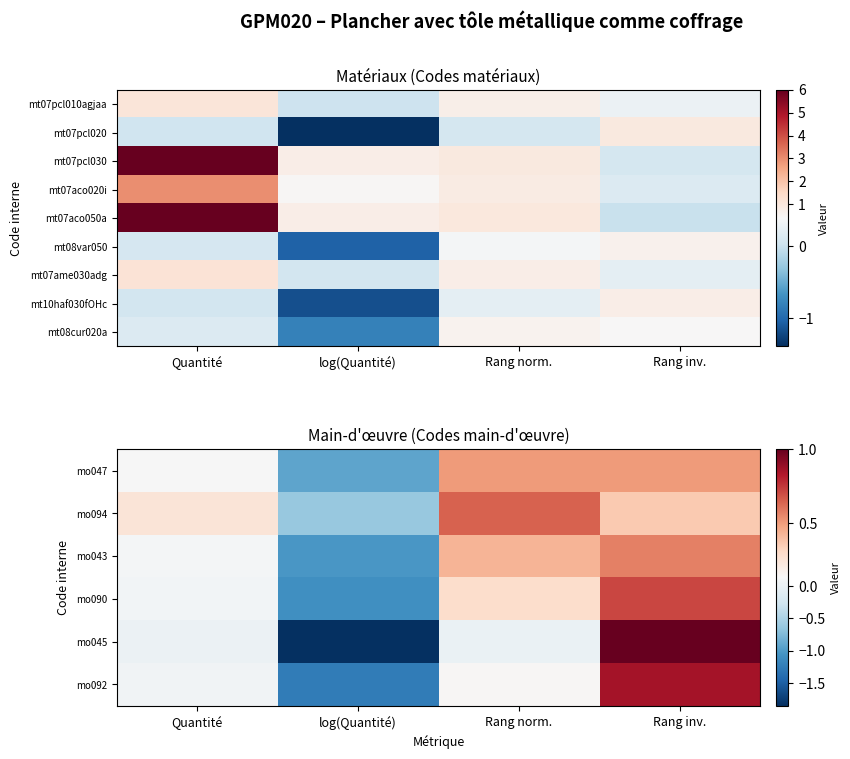

List the labels in order of mo047 value, largest first.

Rang norm., Rang inv., Quantité, log(Quantité)